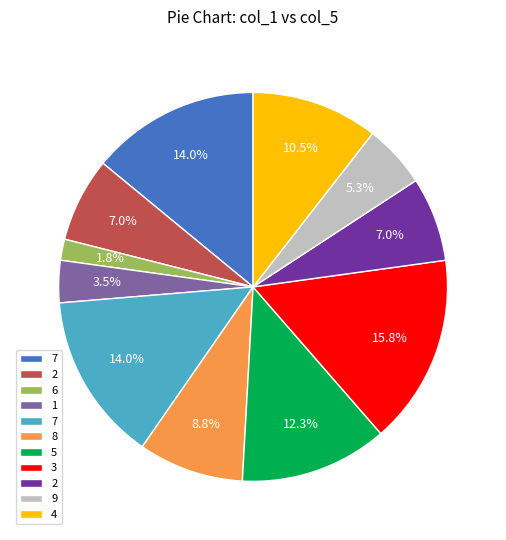

How many segments does this pie chart have?

11